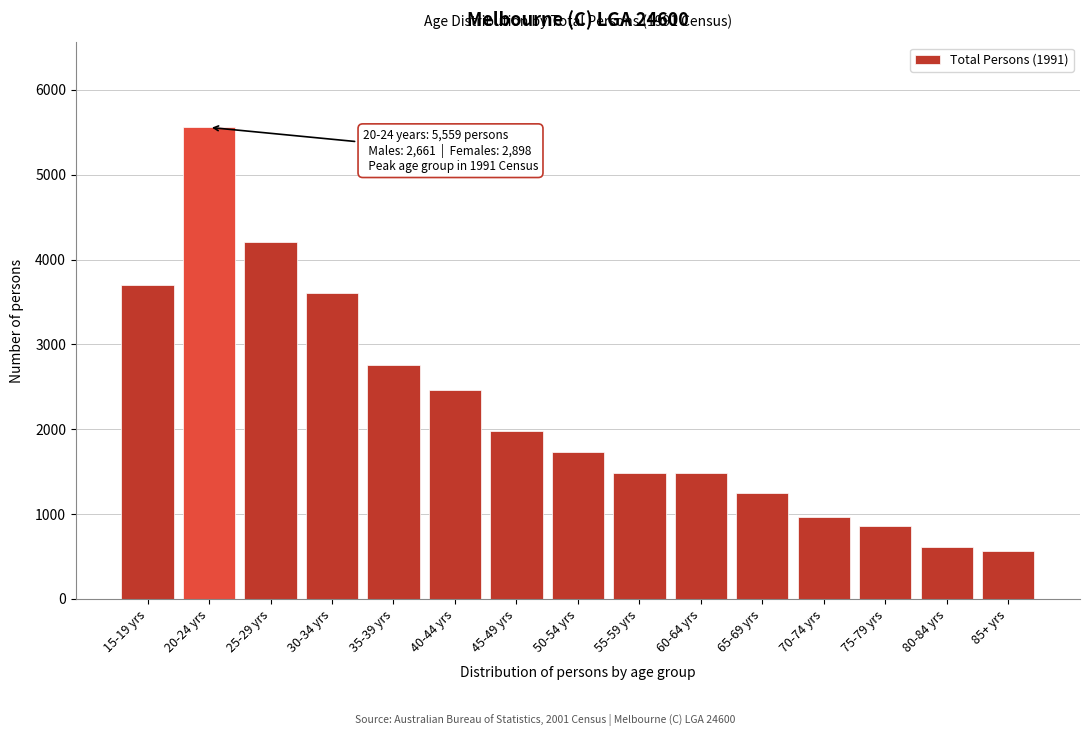

What is the difference between the maximum and minimum values?

4994